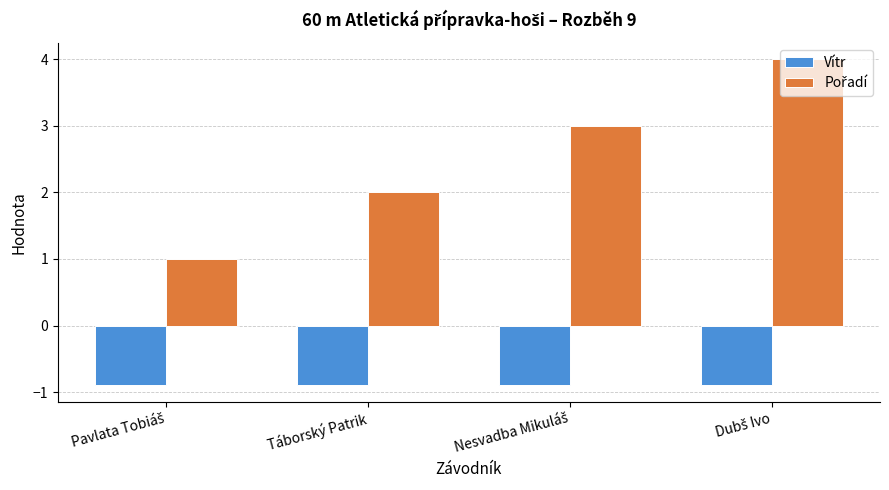

What is the maximum value shown in the chart?

4.0